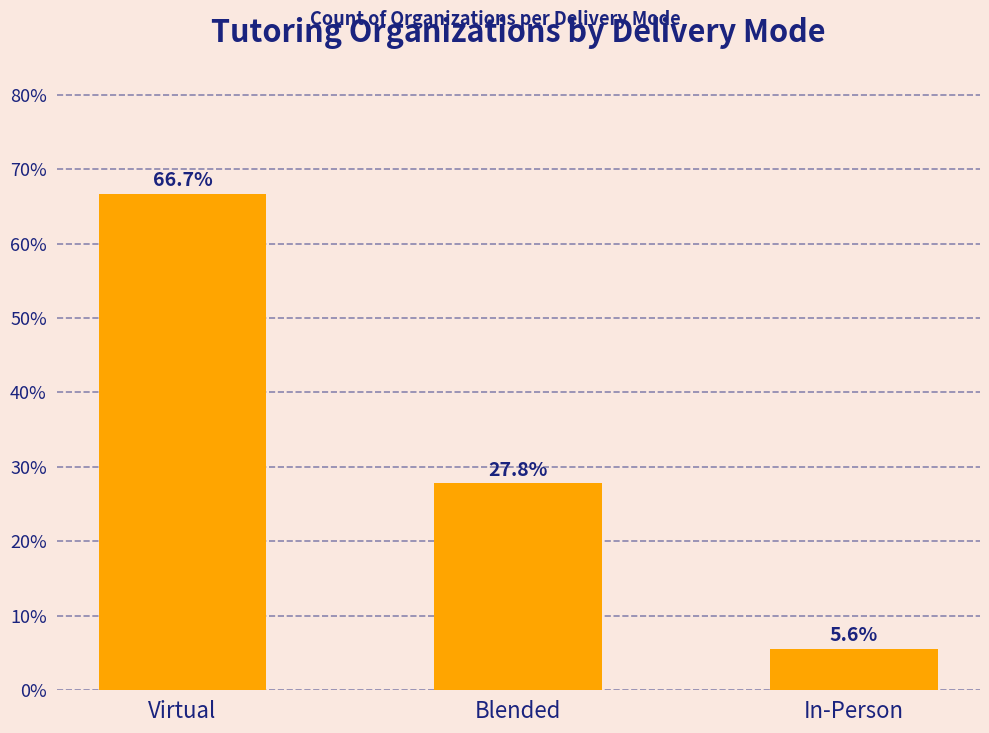

What is the difference between the maximum and second lowest values?

38.9